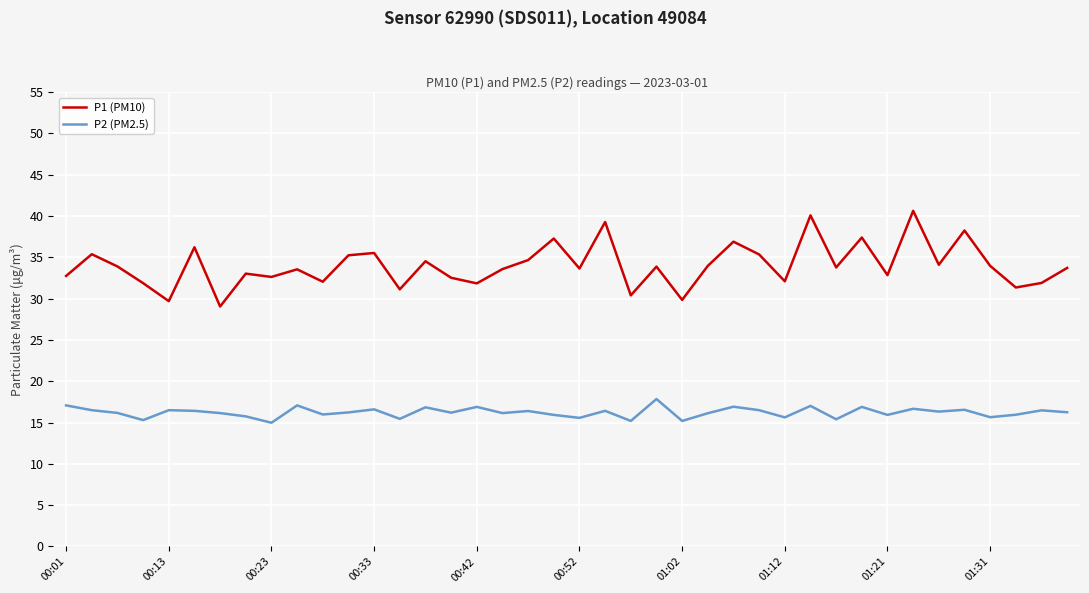

True or false: P2 (PM2.5) and P1 (PM10) intersect in this chart.

False